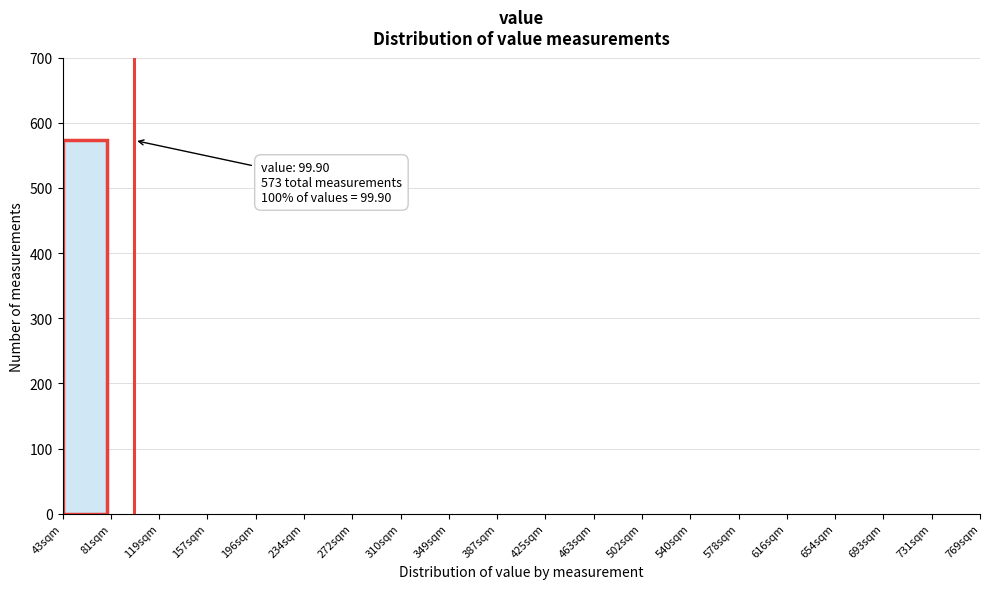

Reading left to right, list all the values displayed in this chart.

43sqm=573	81sqm=0	119sqm=0	157sqm=0	196sqm=0	234sqm=0	272sqm=0	310sqm=0	349sqm=0	387sqm=0	425sqm=0	463sqm=0	502sqm=0	540sqm=0	578sqm=0	616sqm=0	654sqm=0	693sqm=0	731sqm=0